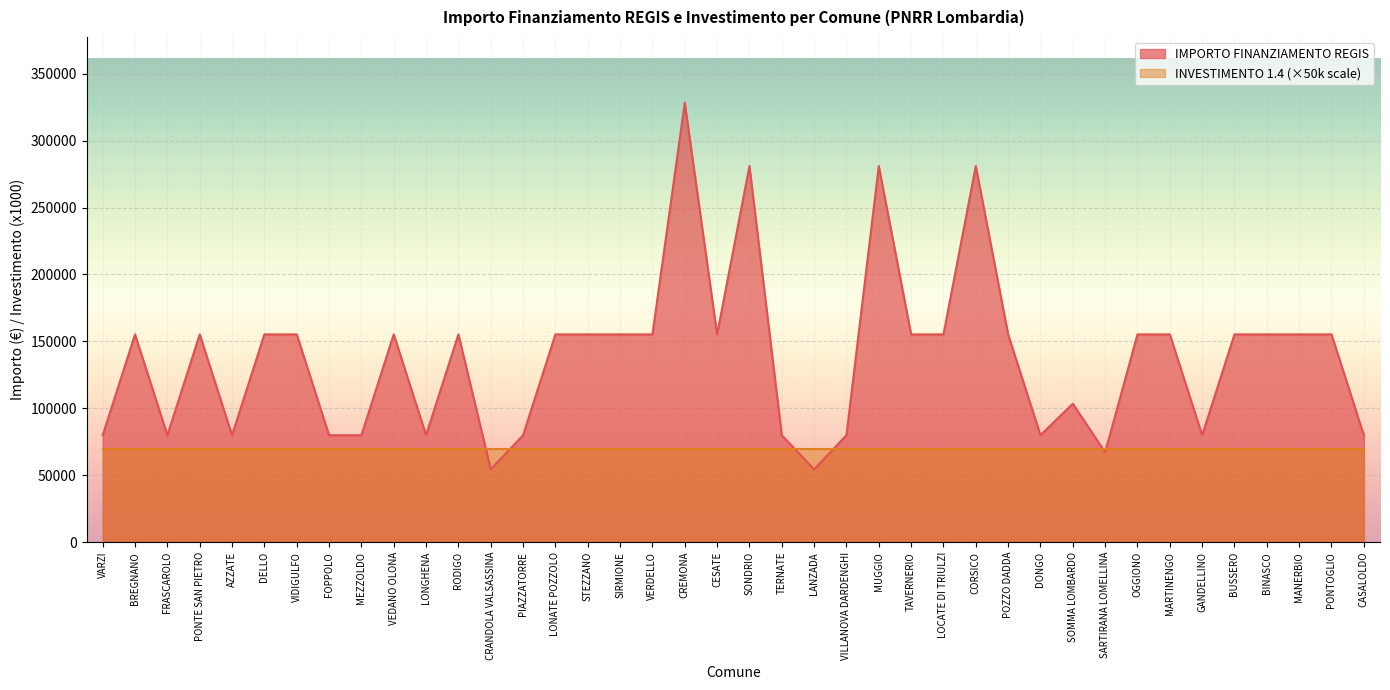

Which has a higher value, MANERBIO or POZZO DADDA?

MANERBIO